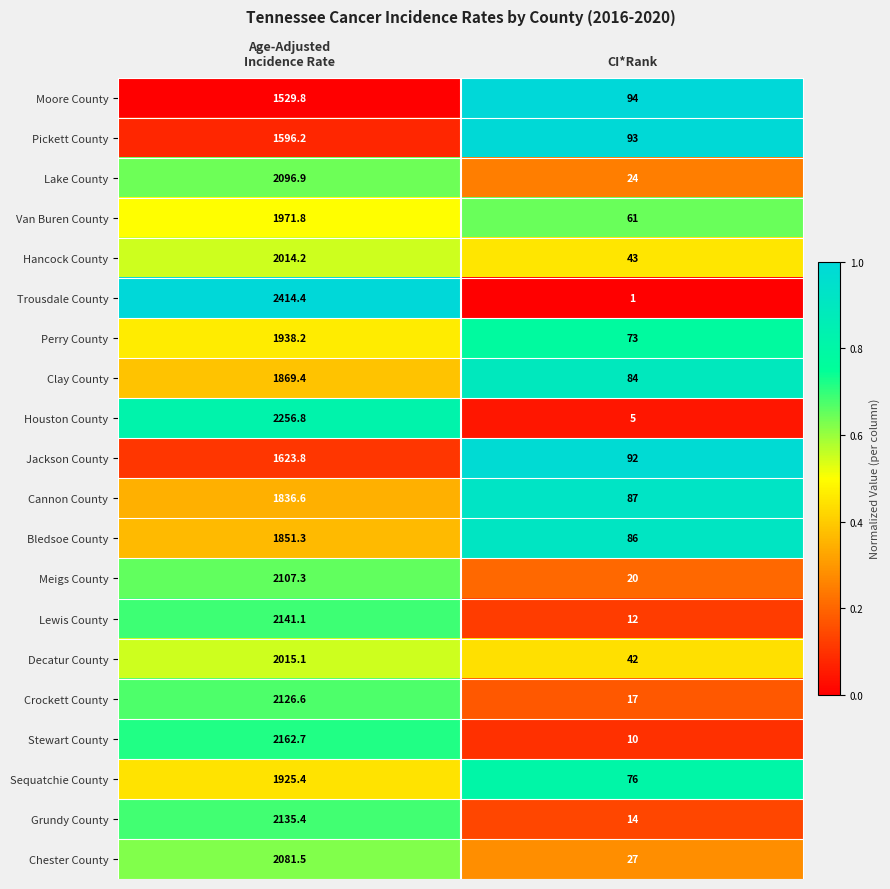

At which label is Chester County closest to 1054?

CI*Rank